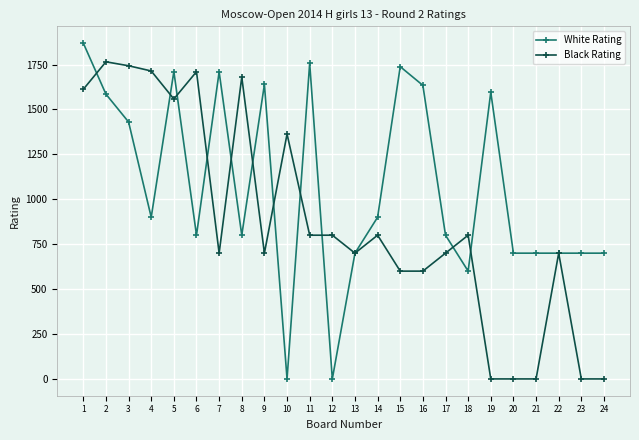

The value of White Rating at 21 is 151. True or false?

False